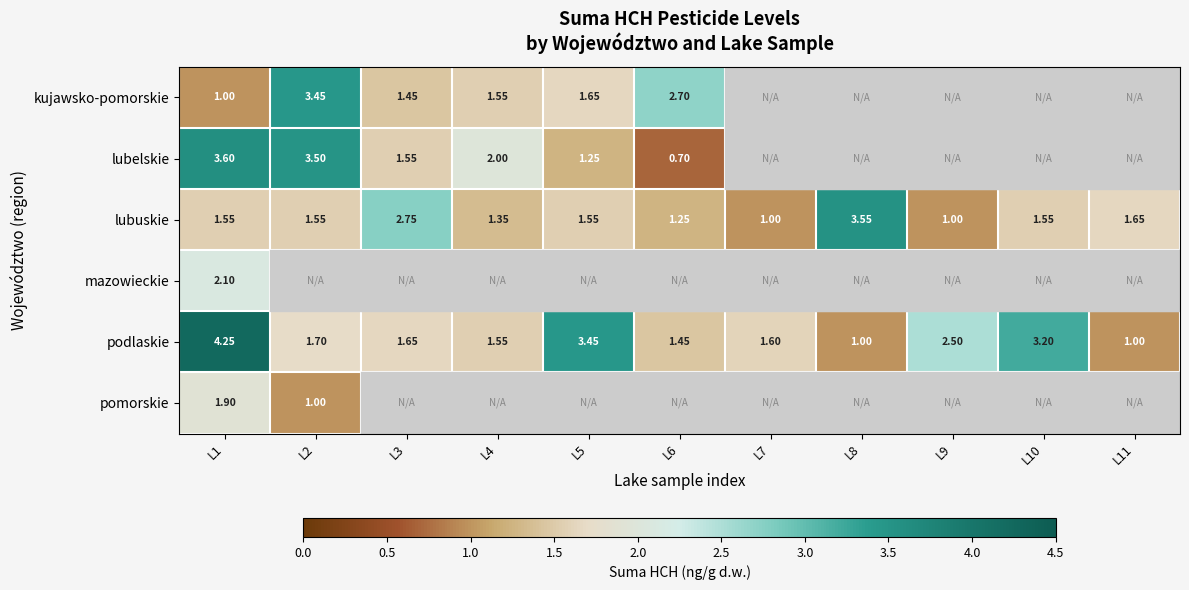

Which series has the widest spread of values?

podlaskie